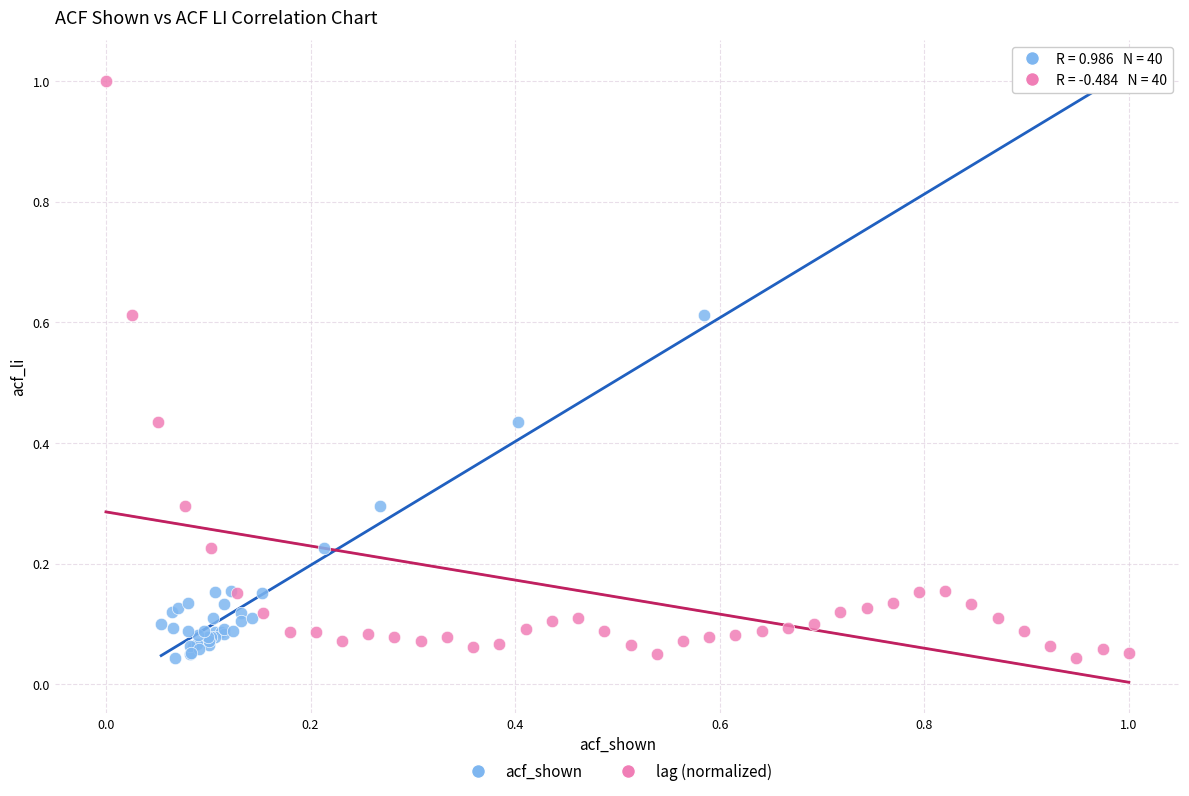

What are all the series names shown in the legend?

acf_shown, lag (normalized)